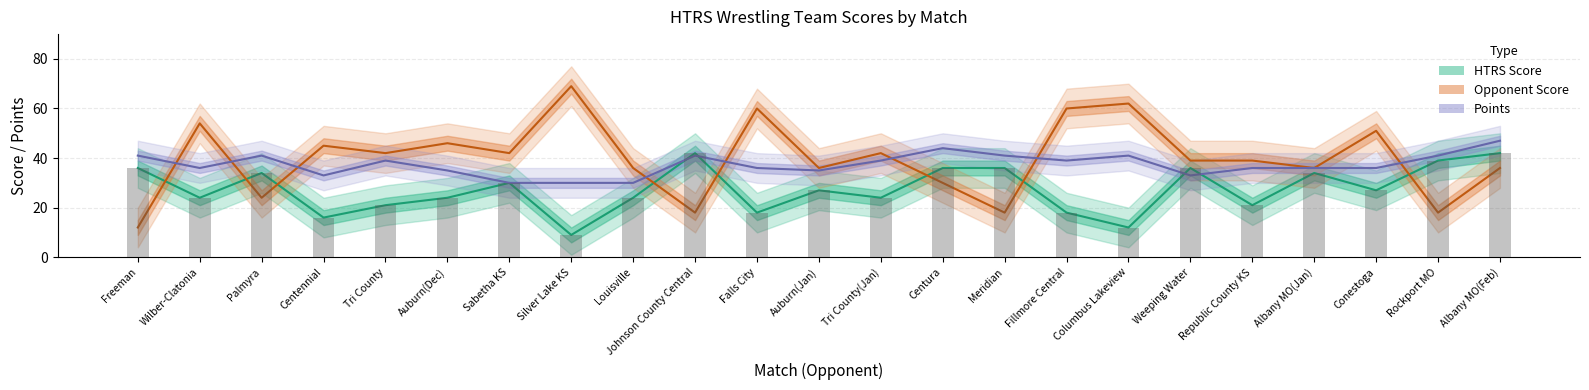

Read the HTRS Score Bars value at Weeping Water, to the nearest 10.

40